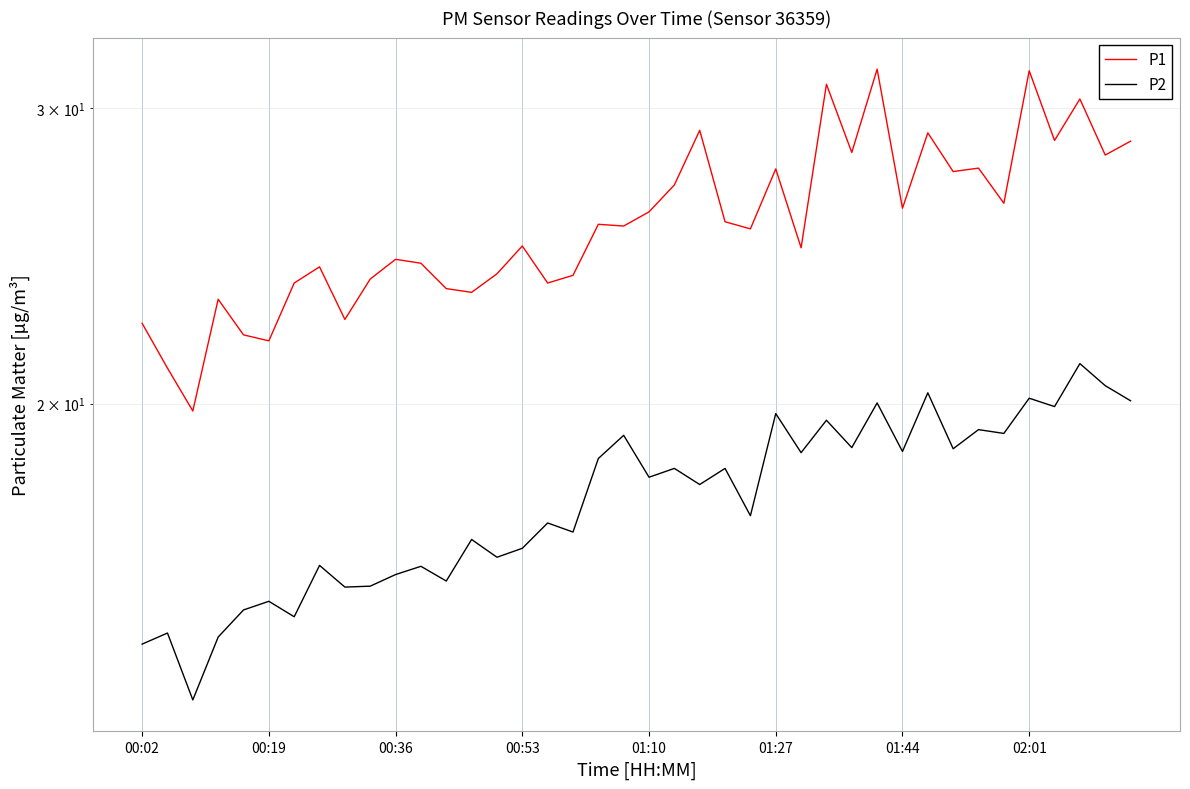

Rank the series by their average value, from lowest to highest.

P2, P1